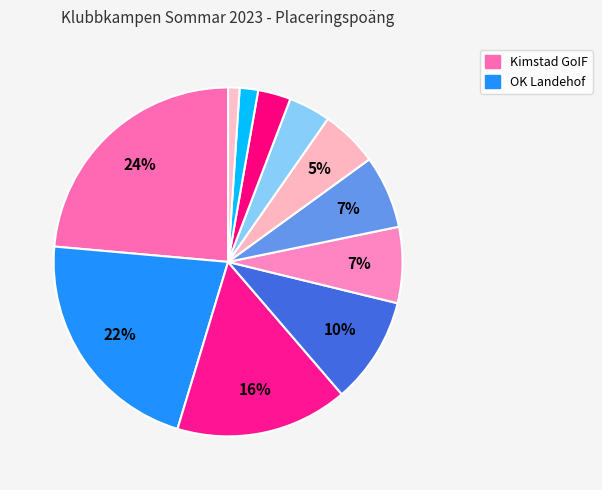

What is the largest slice in the pie chart?

Kimstad GoIF